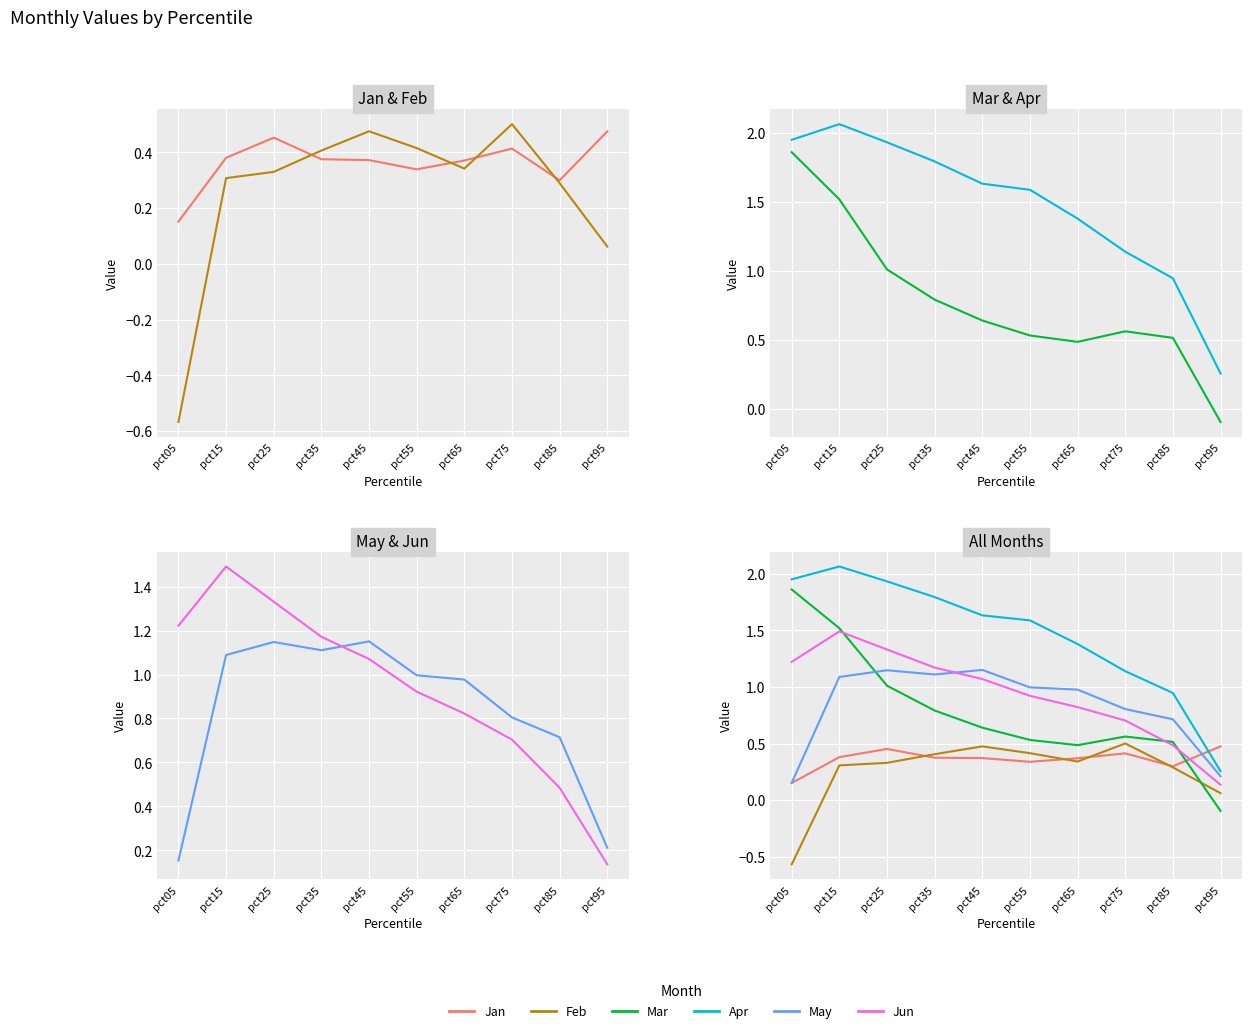

At which label does Jun first exceed 1?

pct05